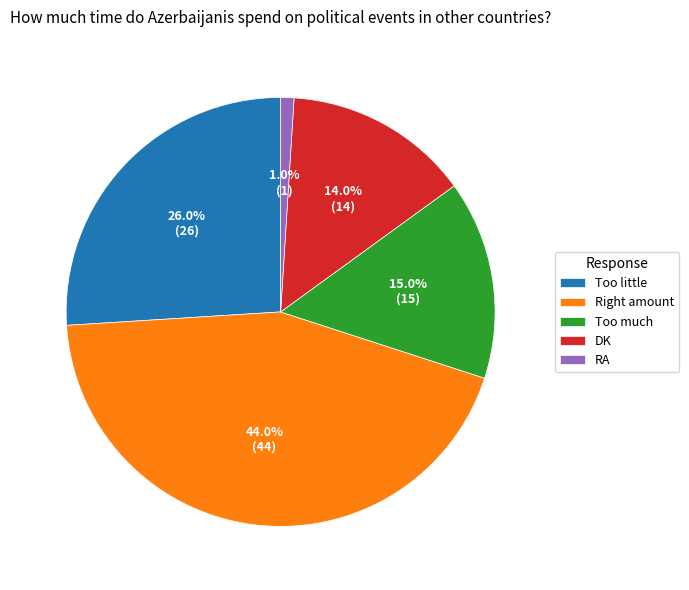

Approximately how many times larger is the value at RA compared to DK?

0.1